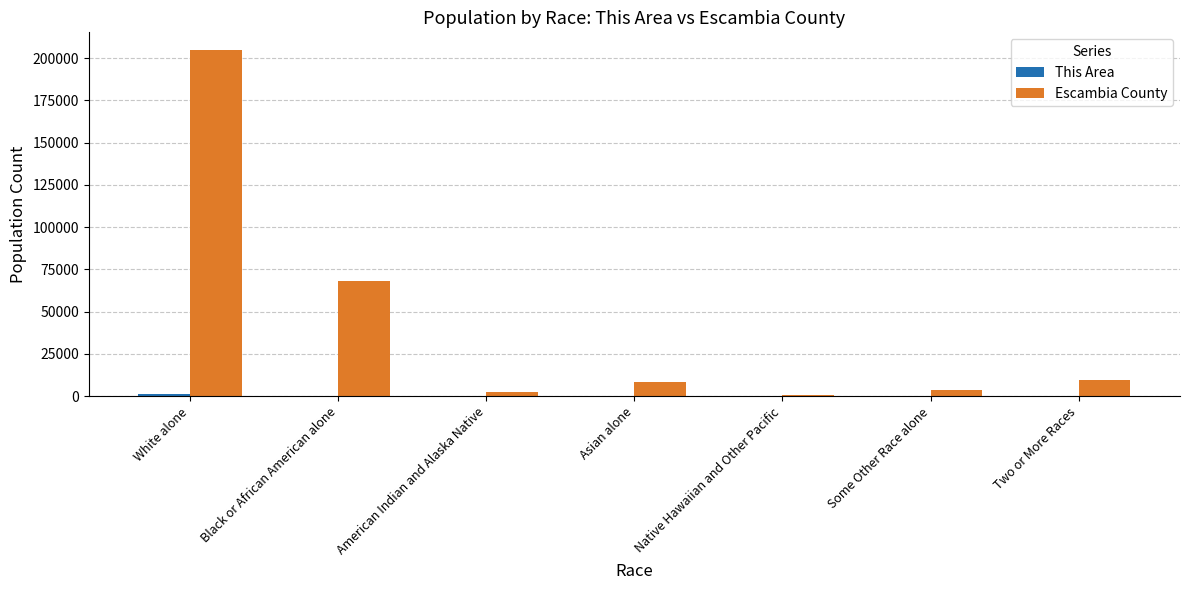

At which category is the sum across all series the highest?

White alone